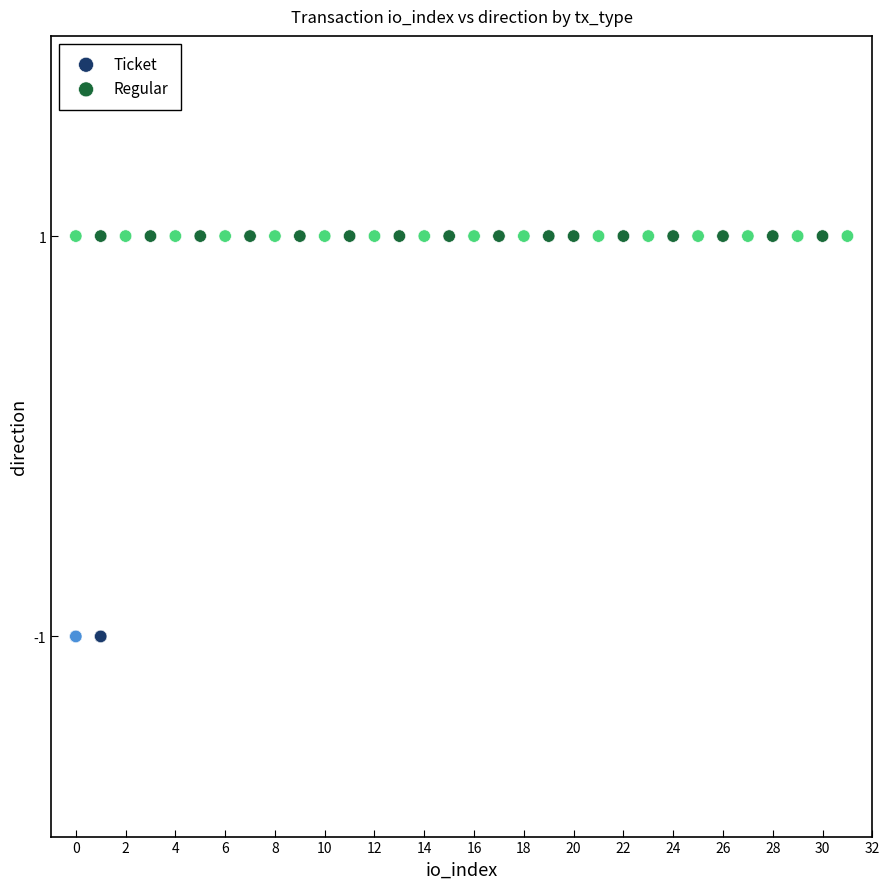

Which series reaches the minimum Y coordinate?

Ticket